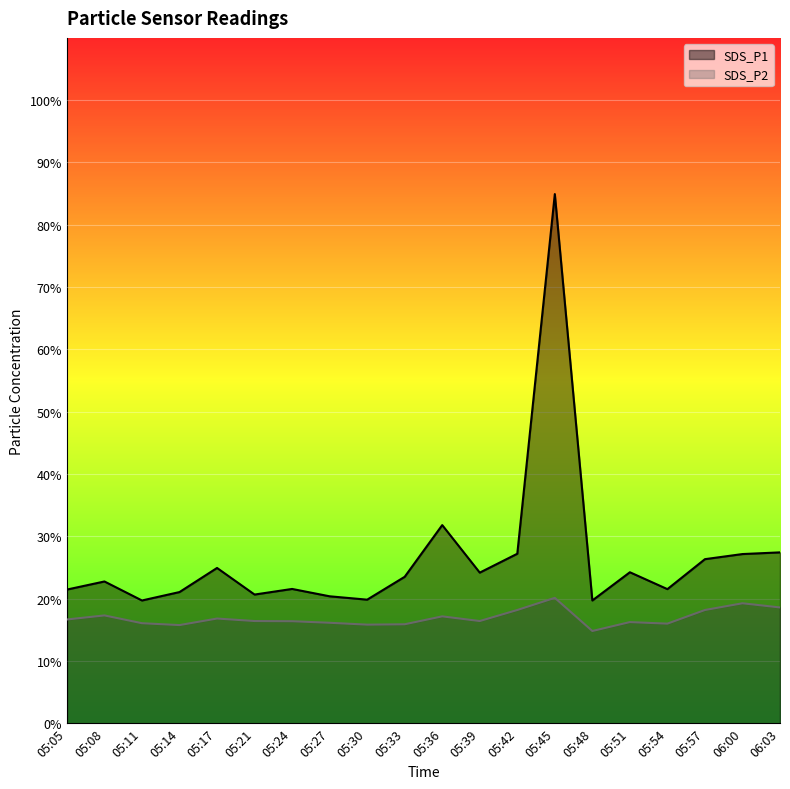

What position from the left is 05:45?

14